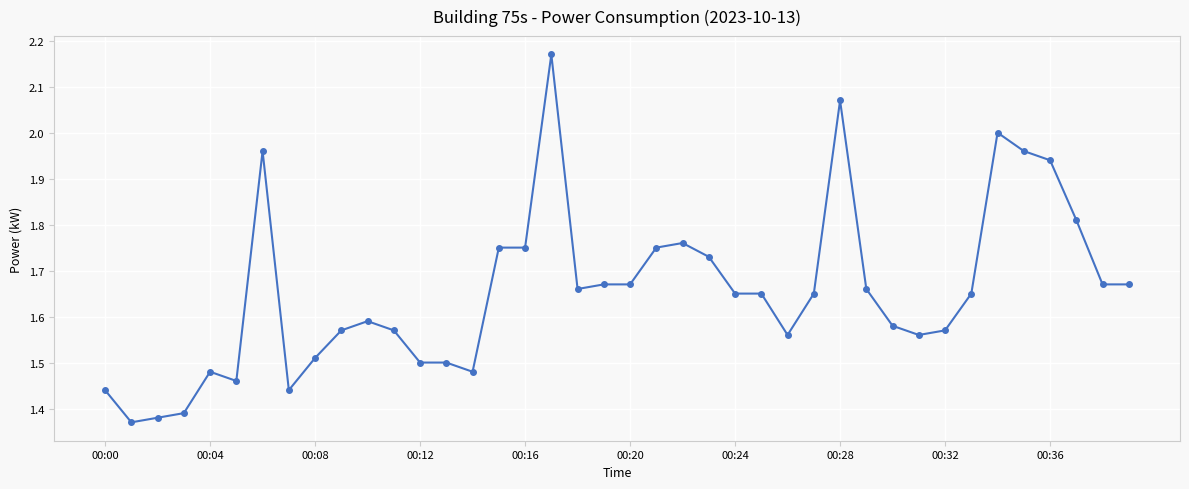

What is the difference between the maximum and minimum values?

0.8